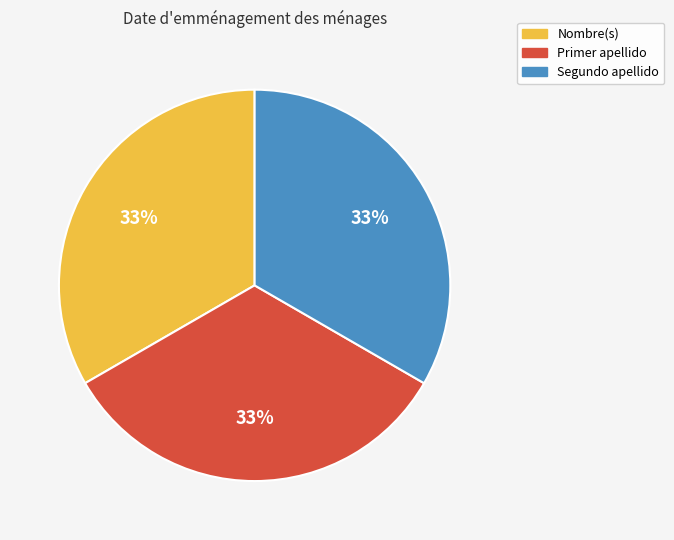

Is it true that Segundo apellido is 44% of the pie?

False